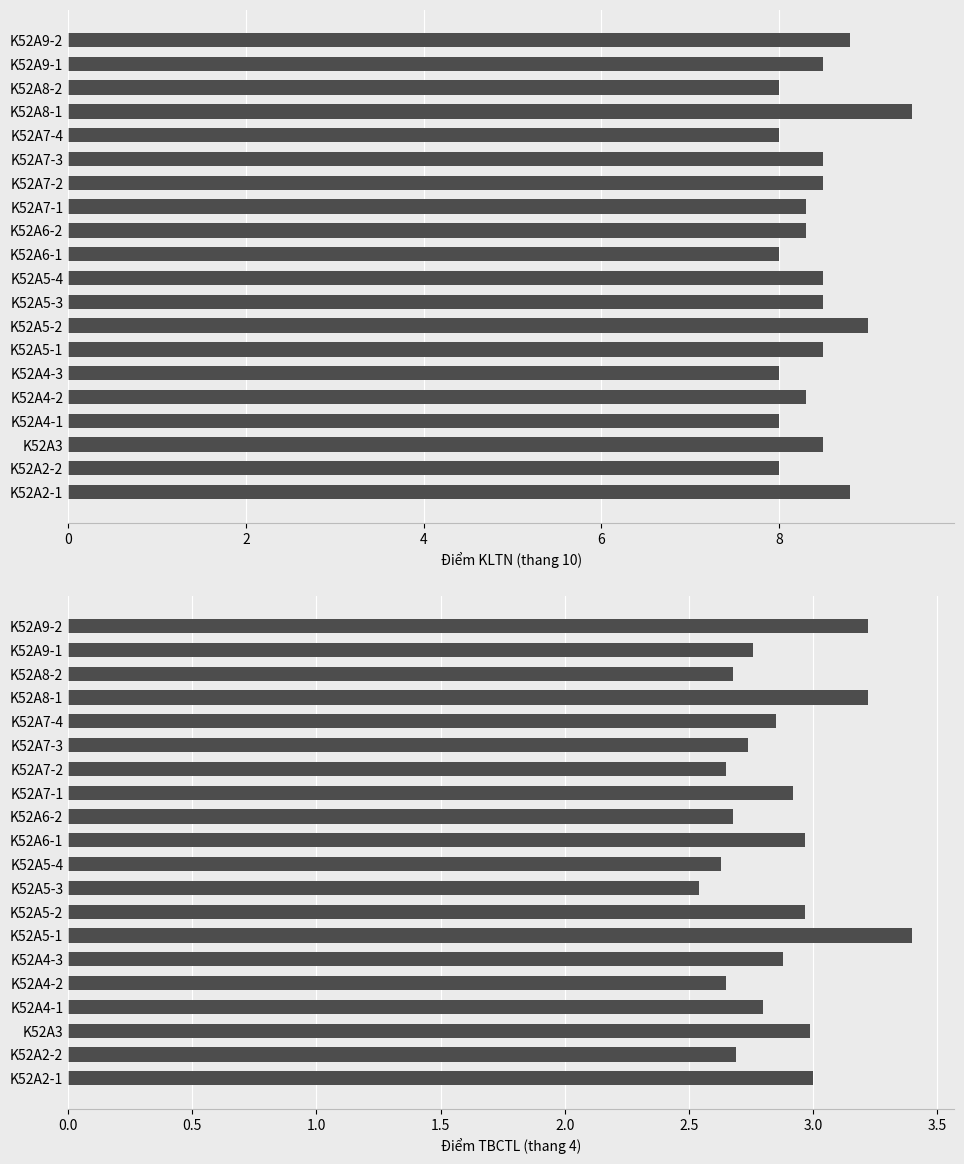

How many bars are there in total?

40